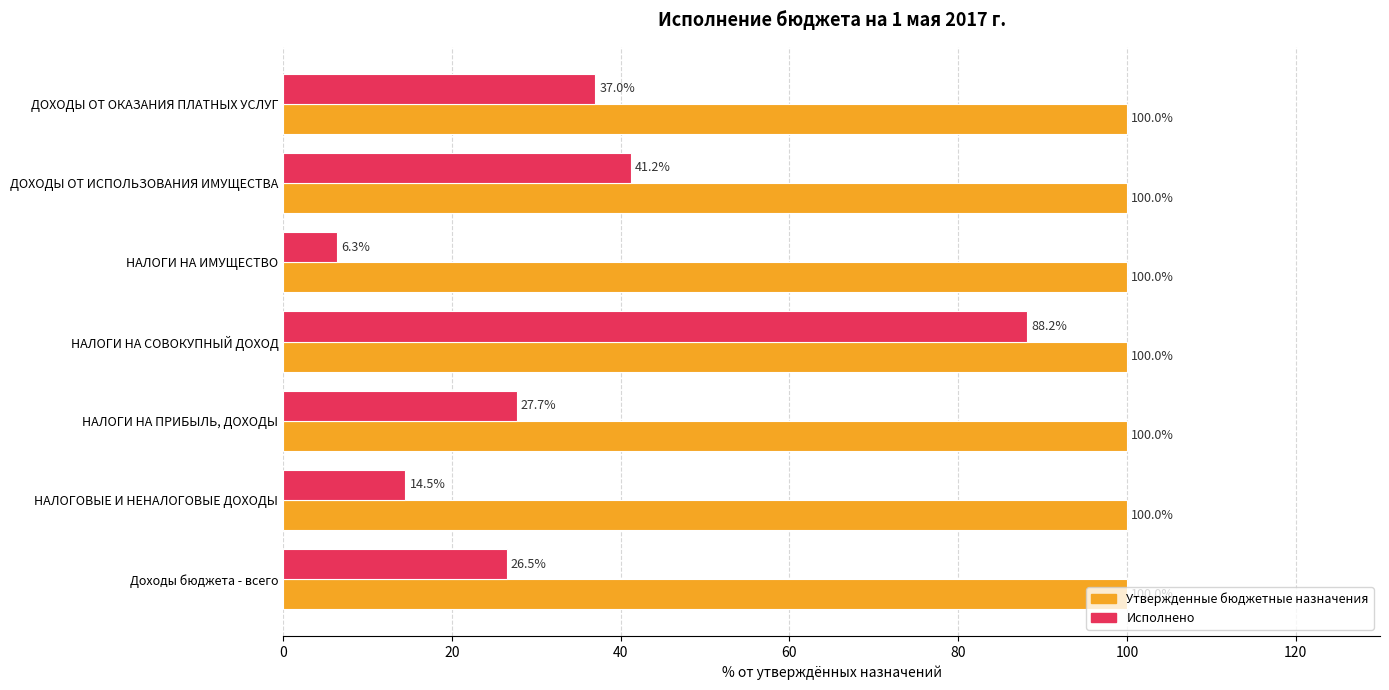

List the labels in order of Исполнено value, largest first.

НАЛОГИ НА СОВОКУПНЫЙ ДОХОД, ДОХОДЫ ОТ ИСПОЛЬЗОВАНИЯ ИМУЩЕСТВА, ДОХОДЫ ОТ ОКАЗАНИЯ ПЛАТНЫХ УСЛУГ, НАЛОГИ НА ПРИБЫЛЬ, ДОХОДЫ, Доходы бюджета - всего, НАЛОГОВЫЕ И НЕНАЛОГОВЫЕ ДОХОДЫ, НАЛОГИ НА ИМУЩЕСТВО